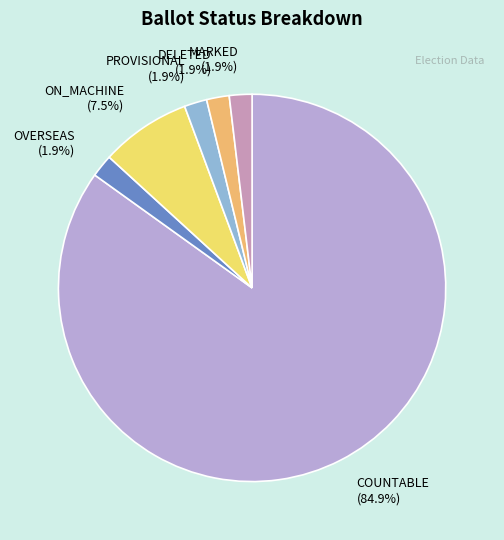

What is the majority slice?

COUNTABLE